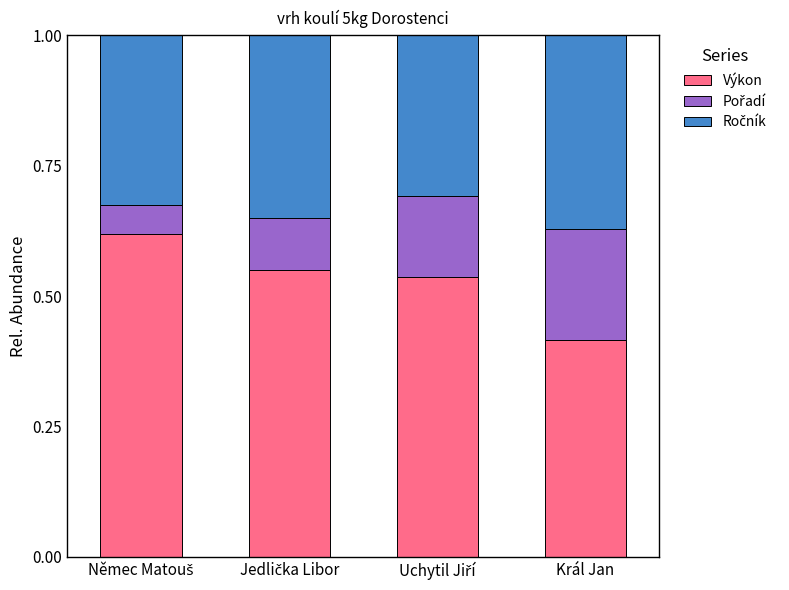

At which label does Výkon reach its minimum?

Král Jan